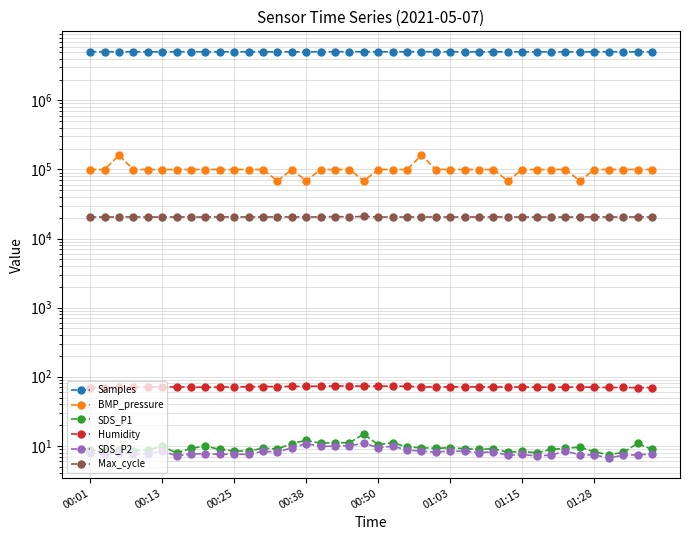

The SDS_P2 series shows 7.5 at 34. True or false?

True